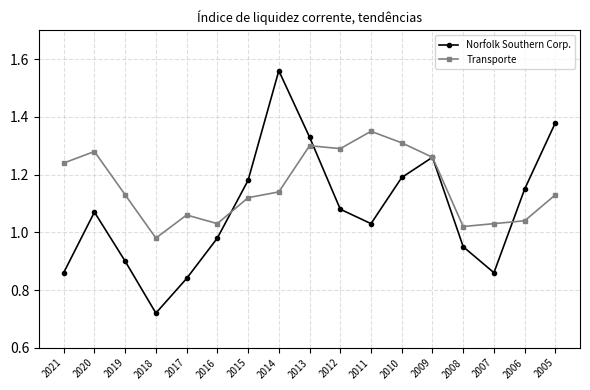

Rank the series at 2019 from lowest to highest value.

Norfolk Southern Corp., Transporte